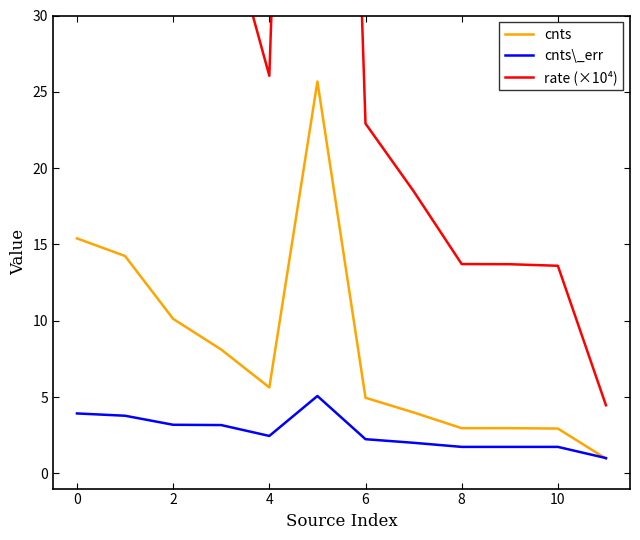

What are all the series names shown in the legend?

cnts, cnts\_err, rate (×10⁴)